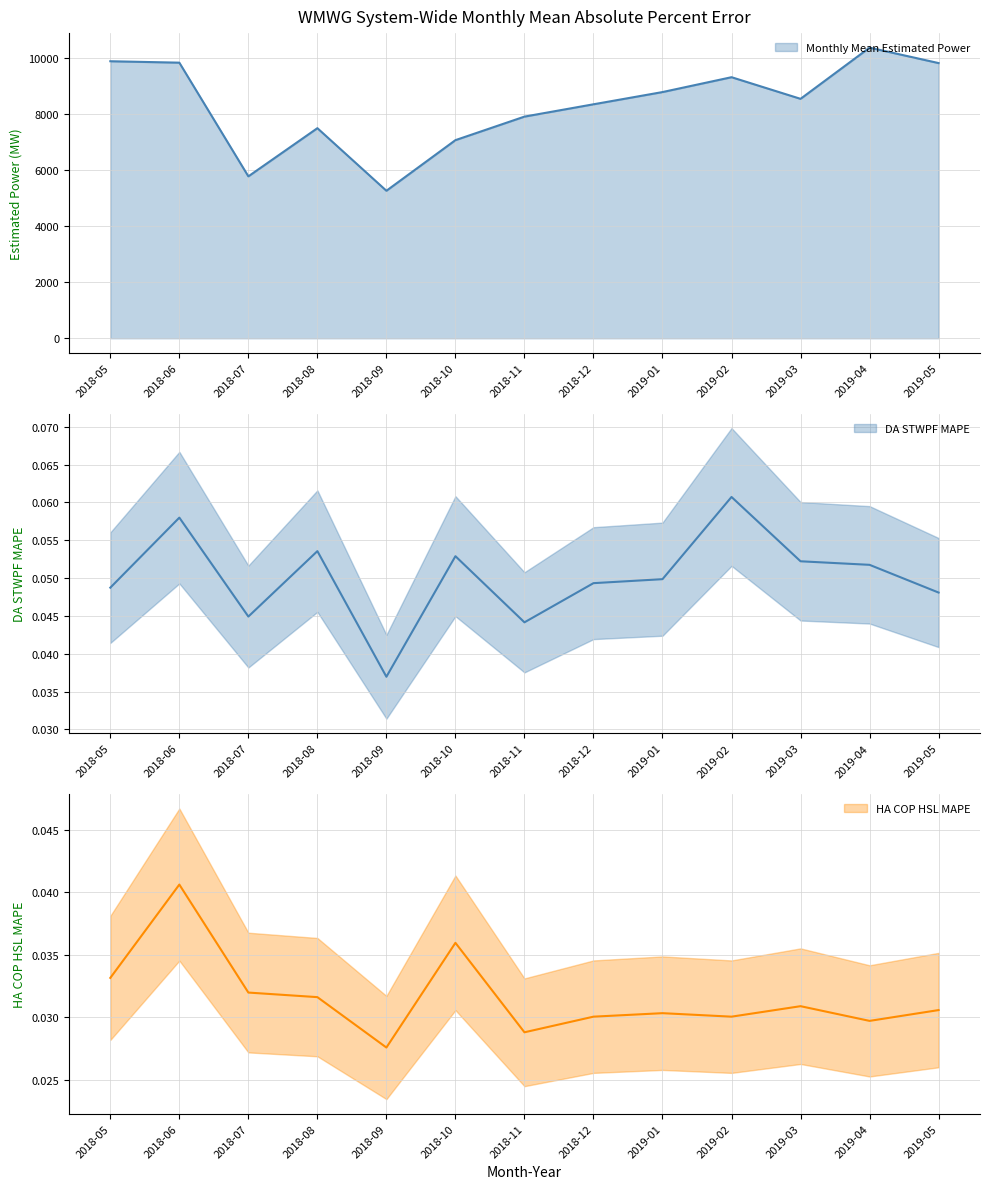

Reading left to right, list all the values displayed in this chart.

Monthly Mean Estimated Power: 9895.9	9845.1	5783.4	7504.8	5269.0	7077.3	7917.7	8358.1	8794.7	9325.7	8552.9	10381.9	9830.3
DA STWPF MAPE: 0.0	0.1	0.0	0.1	0.0	0.1	0.0	0.0	0.0	0.1	0.1	0.1	0.0
HA COP HSL MAPE: 0.0	0.0	0.0	0.0	0.0	0.0	0.0	0.0	0.0	0.0	0.0	0.0	0.0